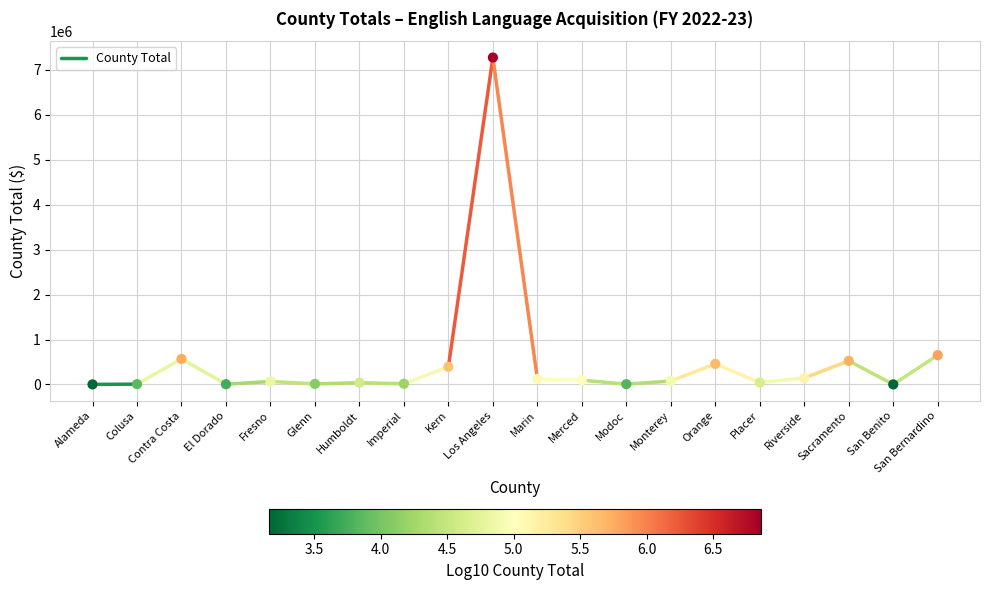

What Y value in the scatter plot is closest to 3638814?

651968